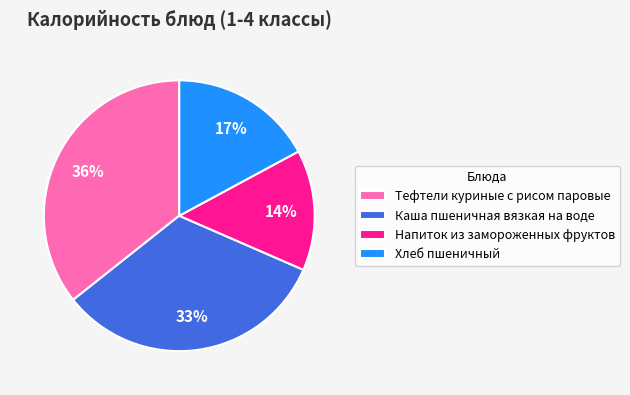

To the nearest percent, what portion does Каша пшеничная вязкая на воде represent?

33%